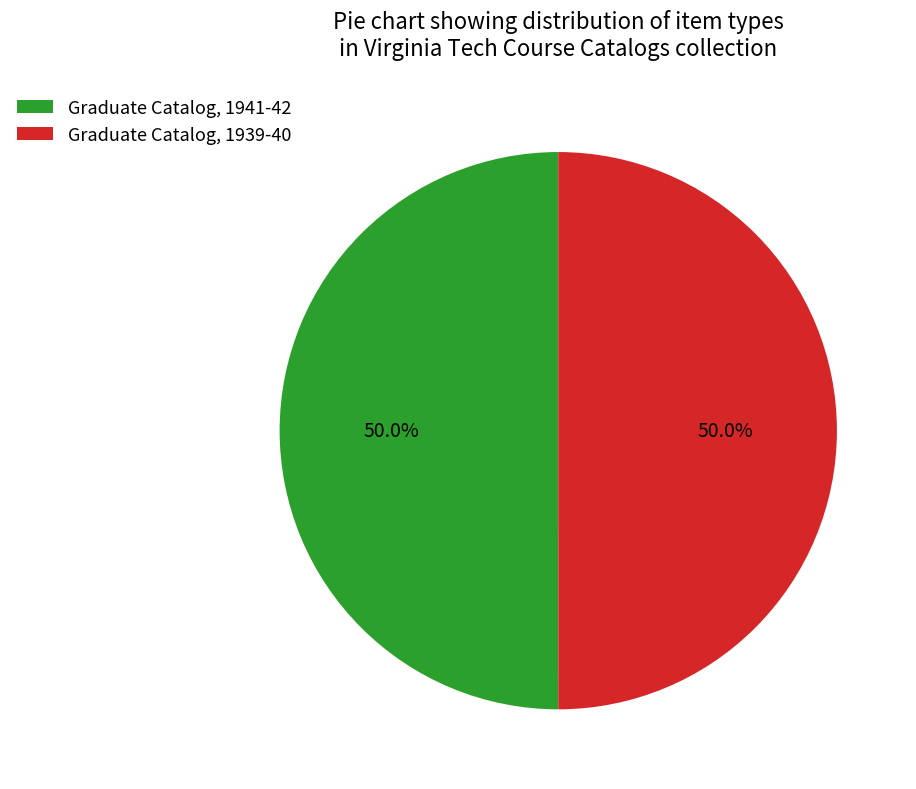

What is the ratio of the value at Graduate Catalog, 1941-42 to the value at Graduate Catalog, 1939-40?

1.0